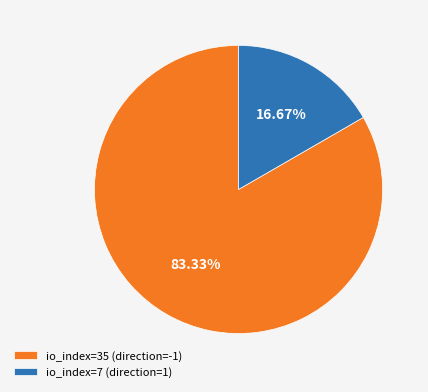

How many segments does this pie chart have?

2